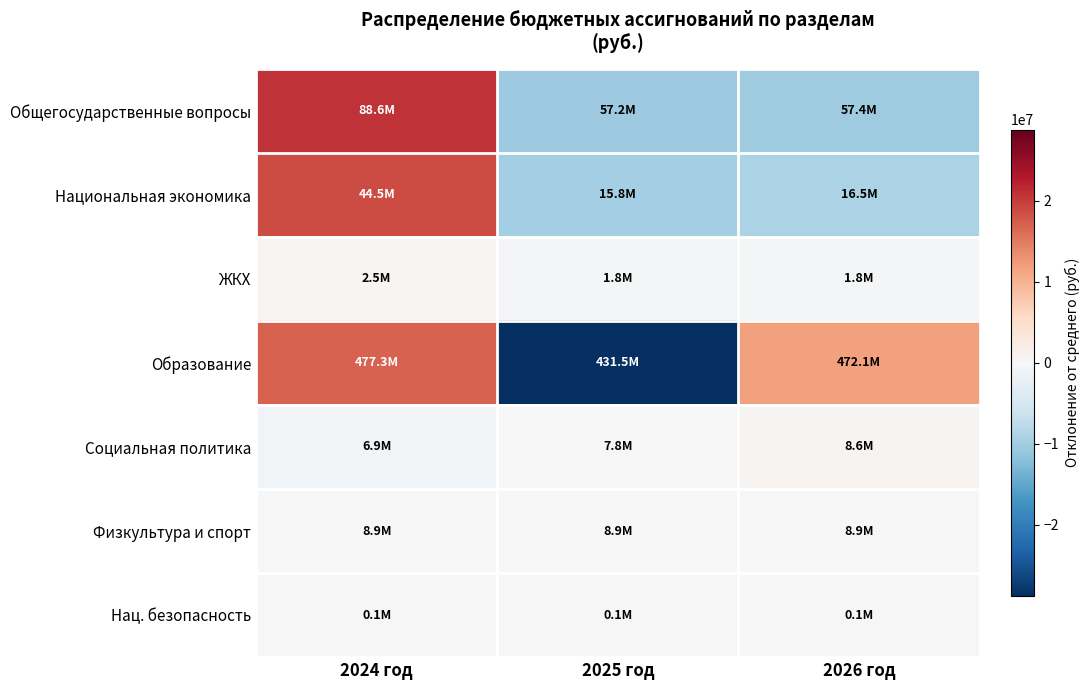

At 2026 год, list the series in order from smallest to largest.

Общегосударственные вопросы, Национальная экономика, ЖКХ, Нац. безопасность, Физкультура и спорт, Социальная политика, Образование